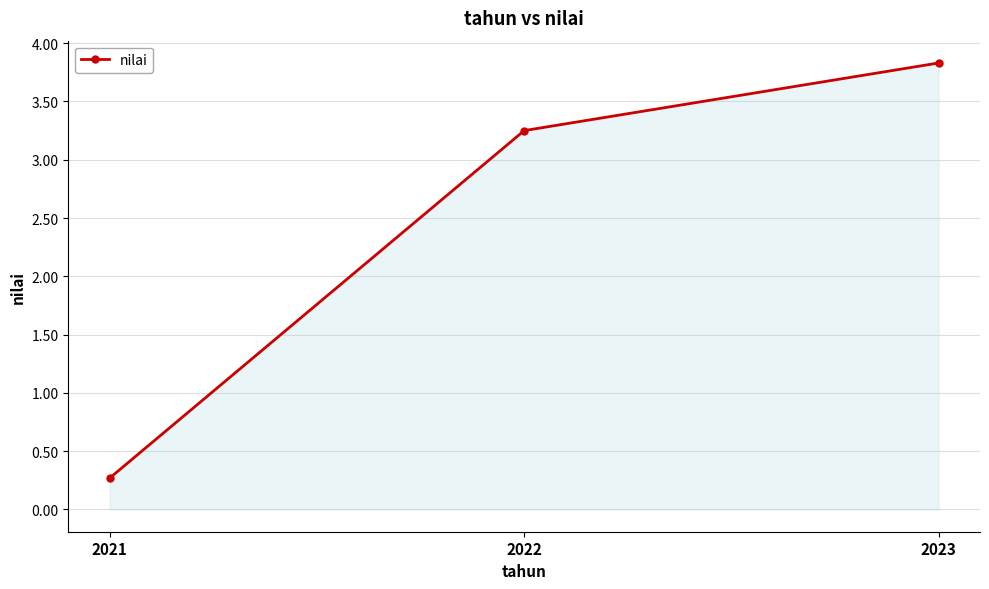

Rank the categories by value from highest to lowest.

2023, 2022, 2021